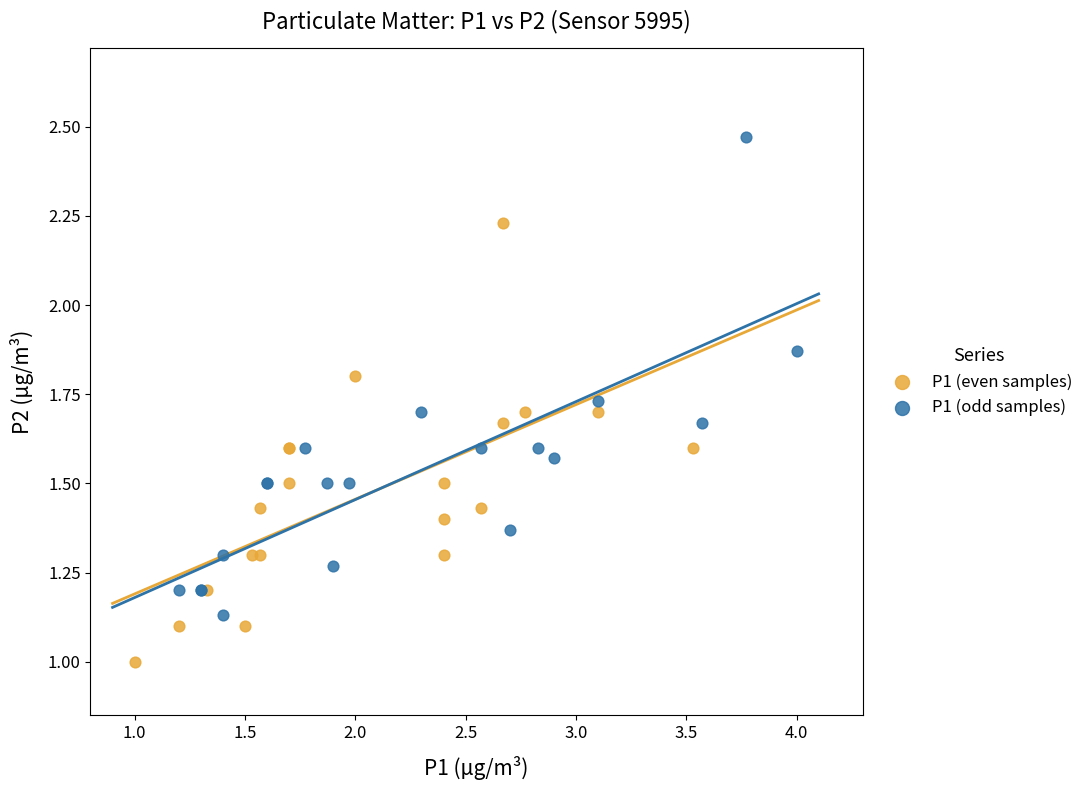

Which series reaches the maximum Y coordinate?

P1 (odd samples)